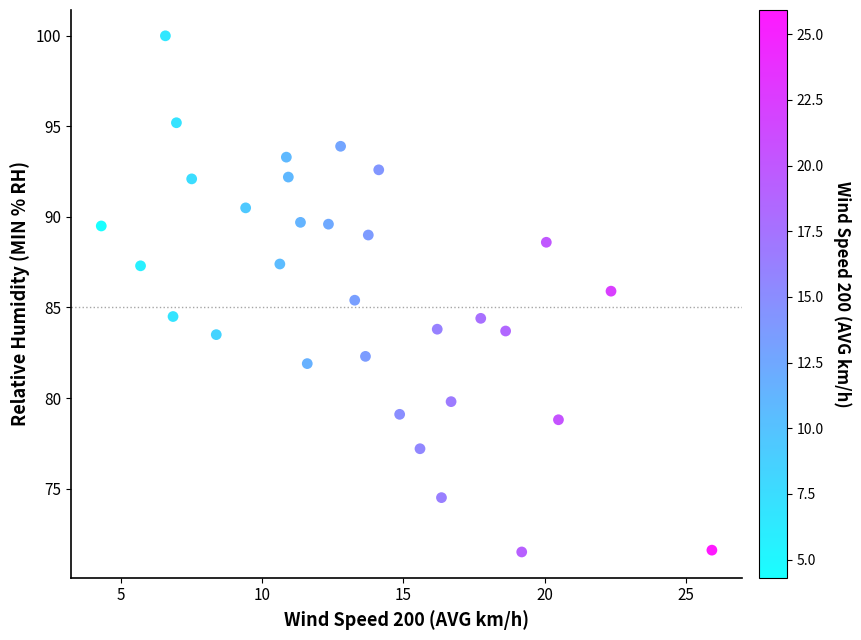

What is the range of X values (max minus min)?

21.6